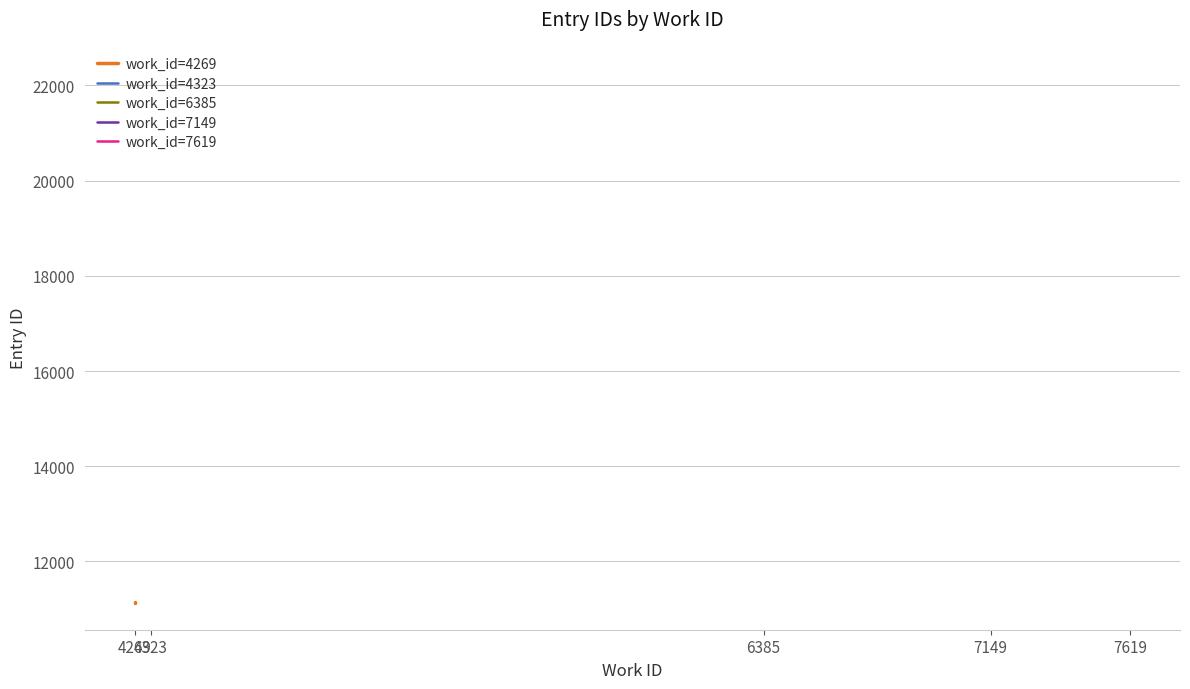

What position from the left is 7149?

4